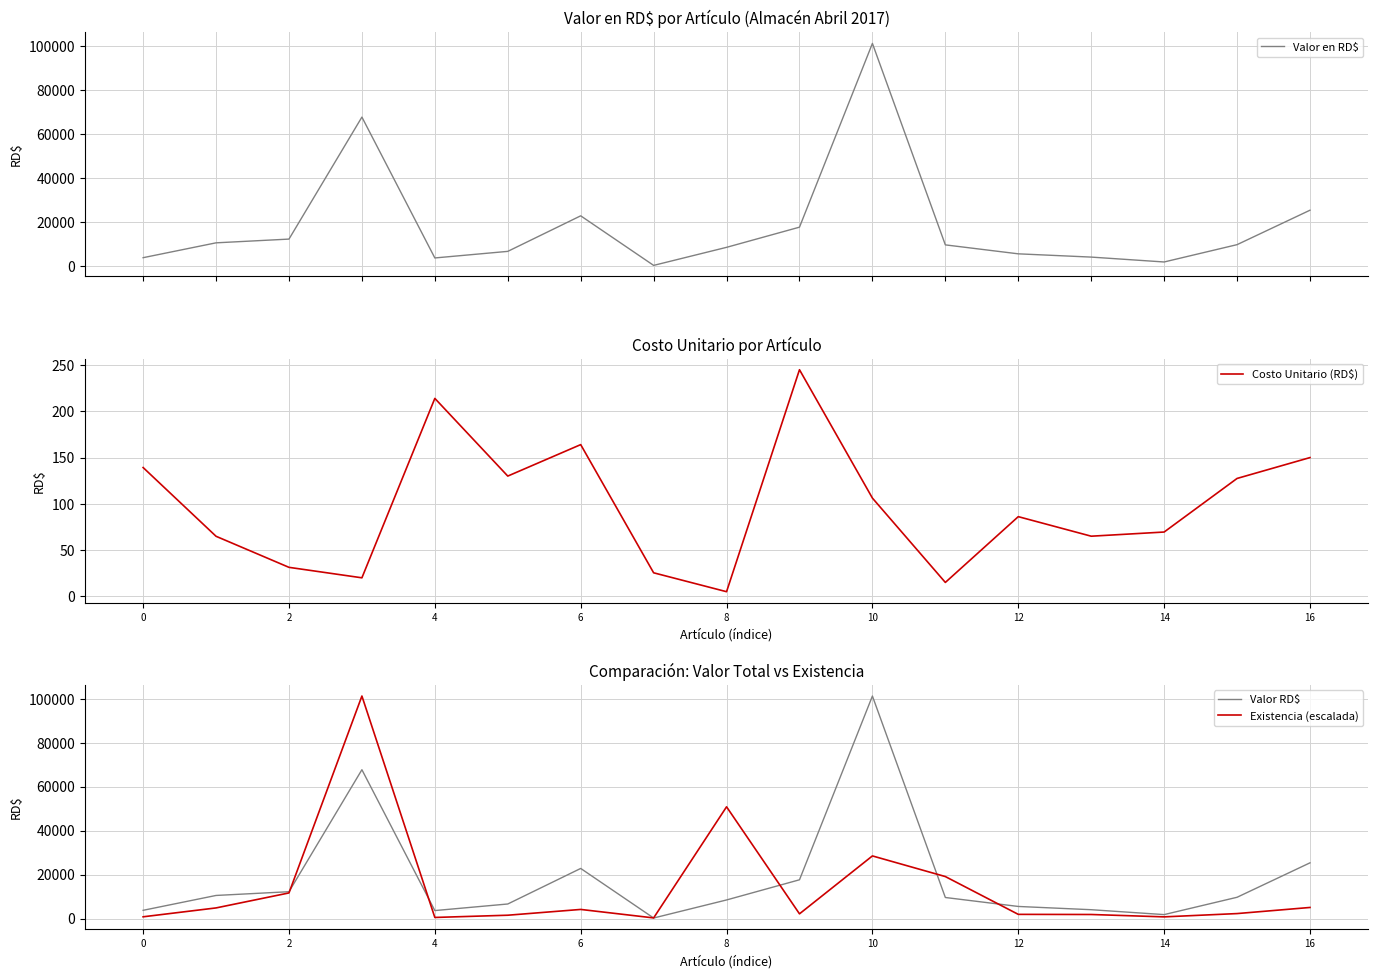

The value of Costo Unitario (RD$) at 6 is 164.0. True or false?

True